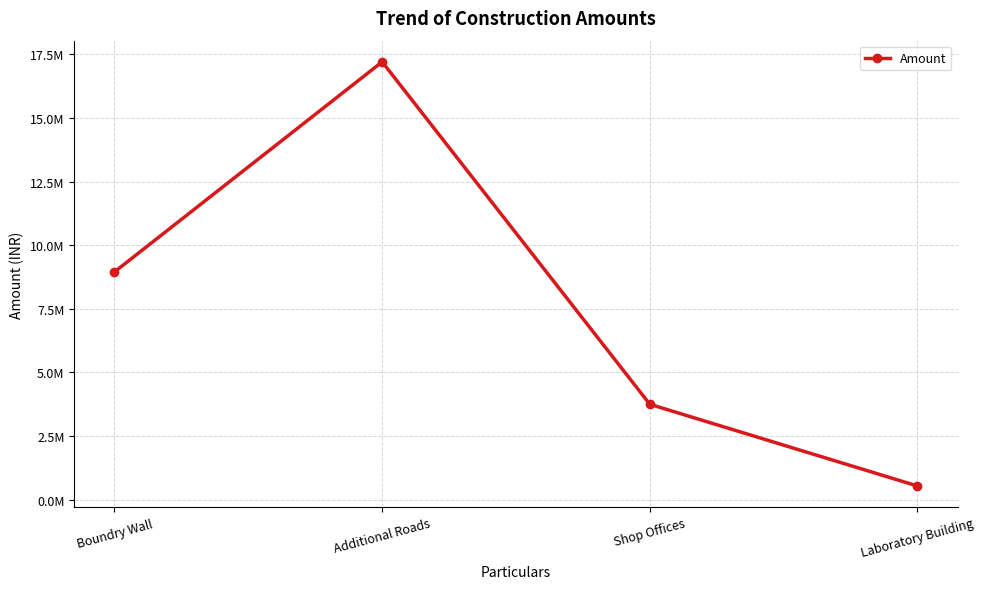

Does the chart have visible grid lines?

Yes